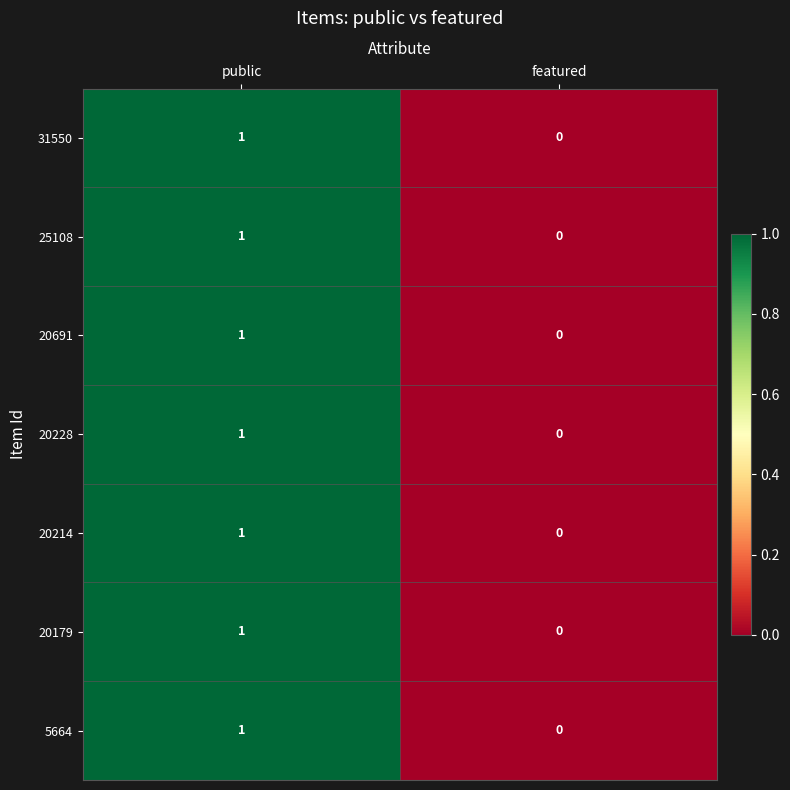

Reading left to right, extract all data points from this chart.

31550: public=1	featured=0
25108: public=1	featured=0
20691: public=1	featured=0
20228: public=1	featured=0
20214: public=1	featured=0
20179: public=1	featured=0
5664: public=1	featured=0